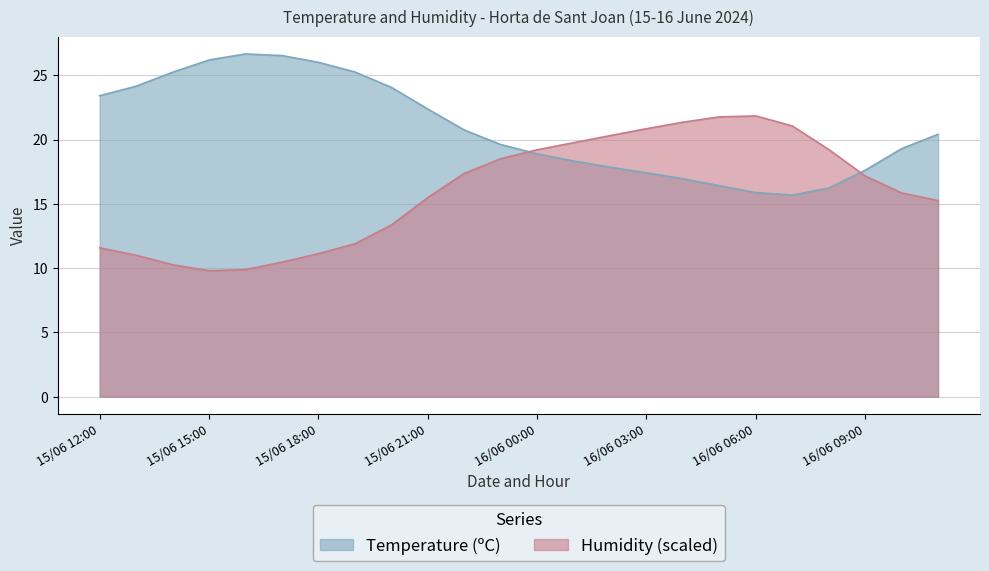

What is the label of the 22nd point from the right?

15/06 14:00